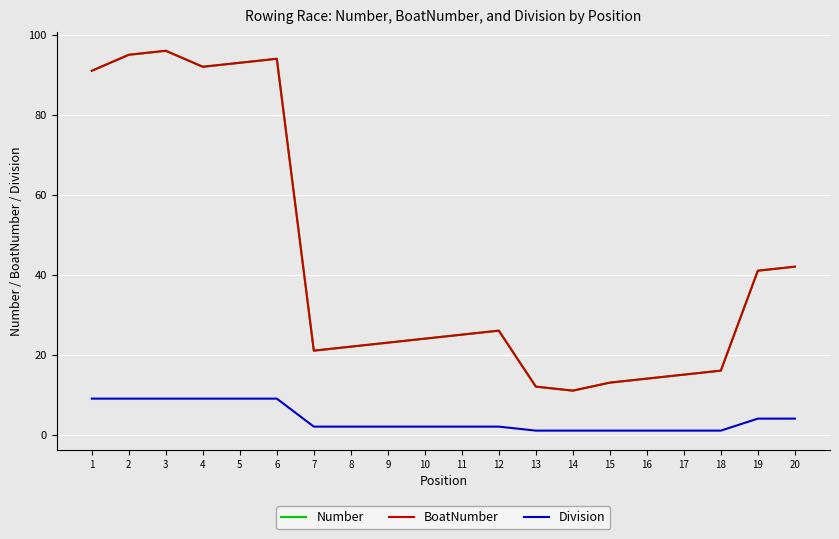

At which label is Division closest to 5?

19